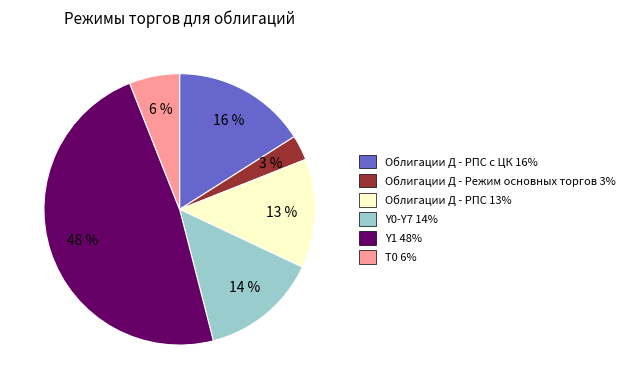

To the nearest percent, what is the difference between the largest and smallest slice percentages?

45%